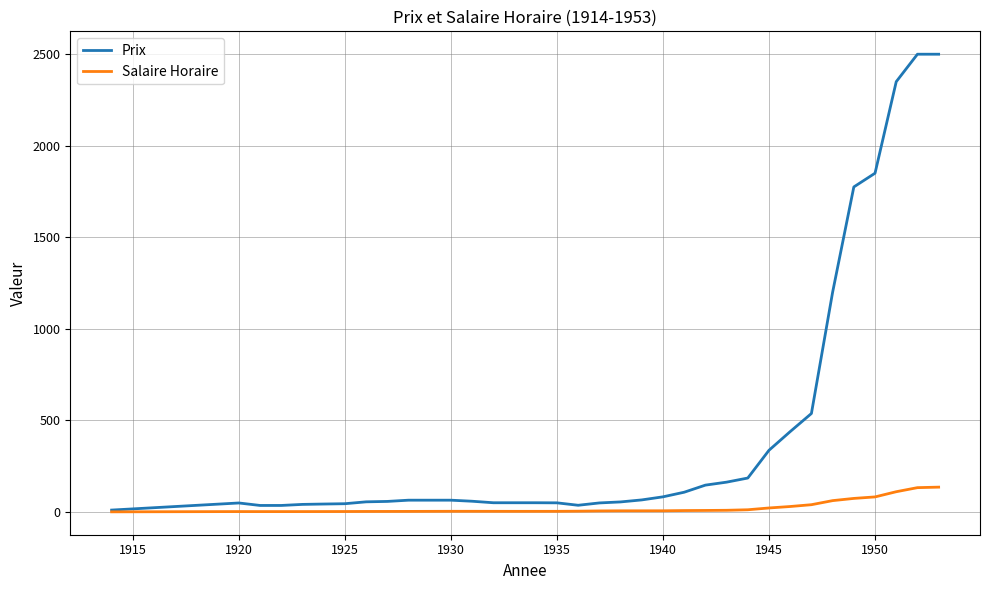

List the series in order of their peak value, highest first.

Prix, Salaire Horaire